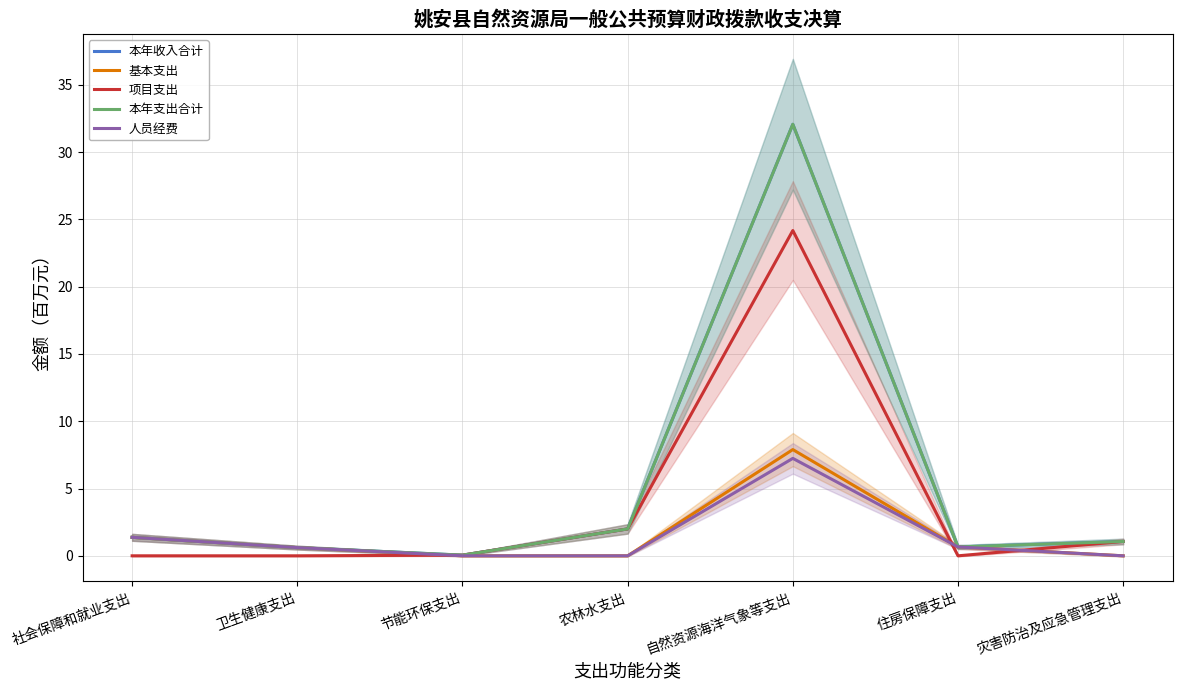

What is the average value of the 人员经费 series?

1.4